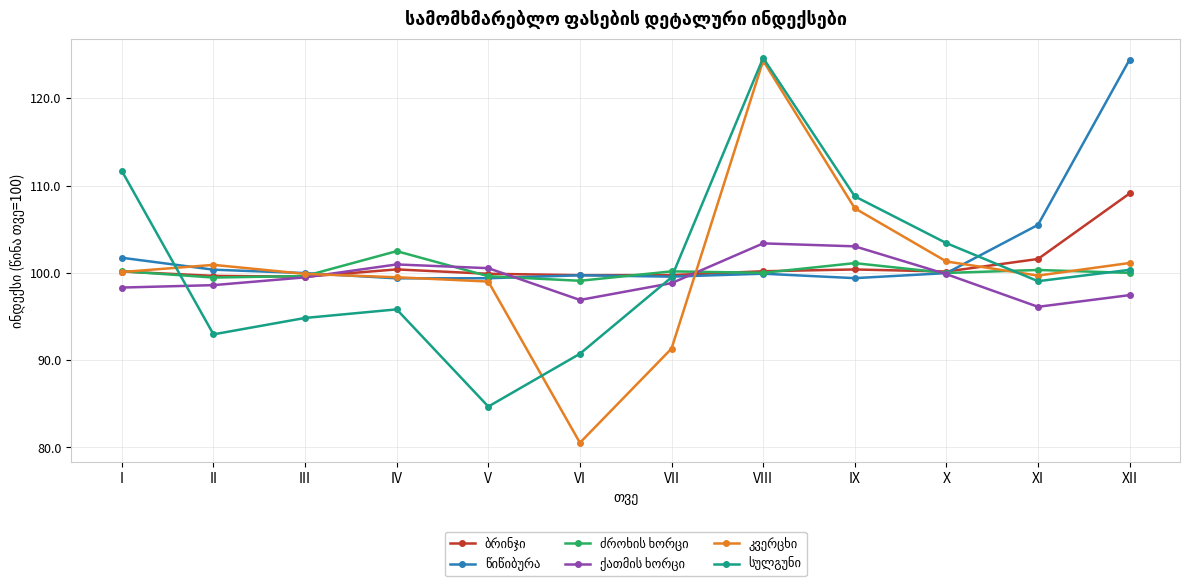

What is the minimum value shown in the chart?

80.5